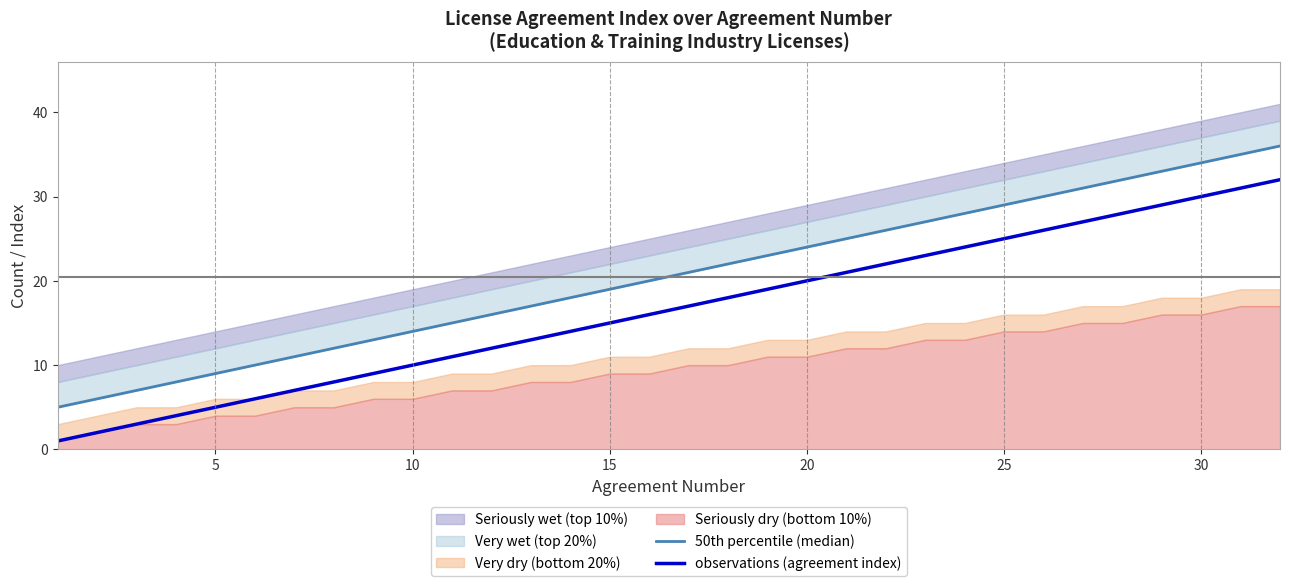

What is the maximum value for observations (agreement index)?

32